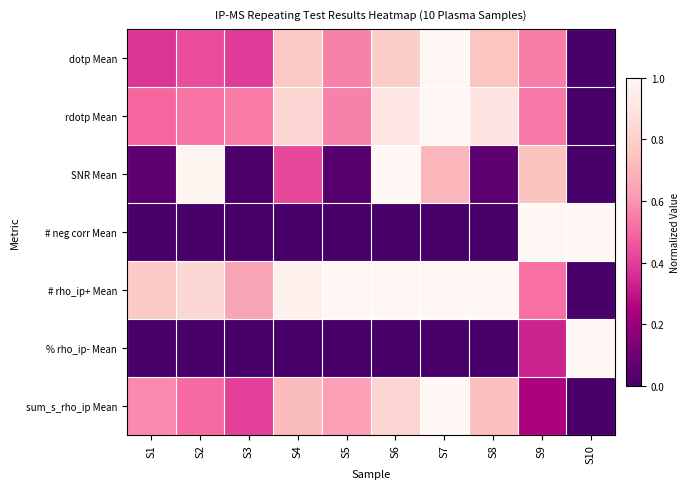

Which series changed the most between S4 and S6?

SNR Mean